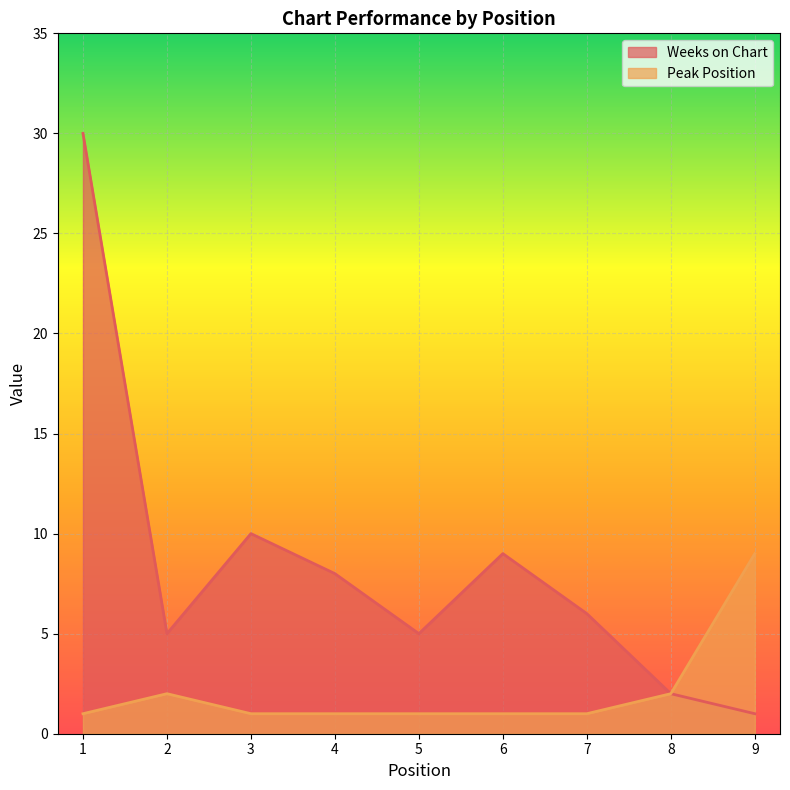

List the series in order of their peak value, highest first.

Weeks on Chart, Peak Position